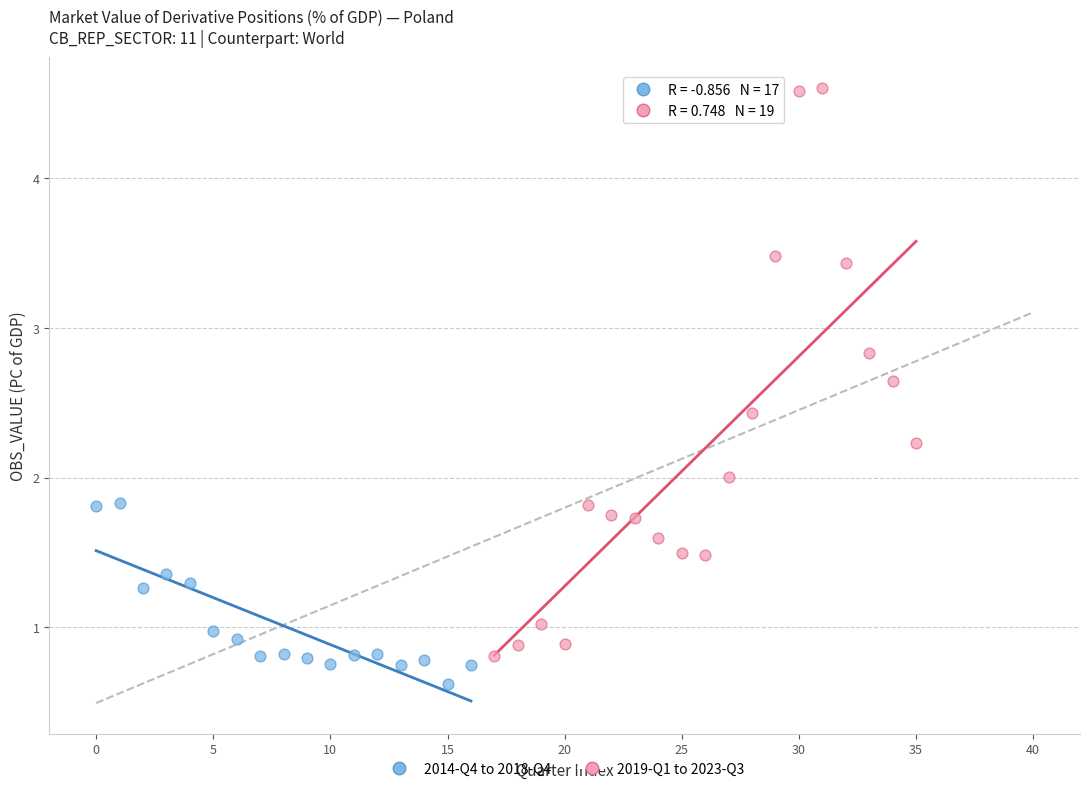

Which series reaches the maximum Y coordinate?

2019-Q1 to 2023-Q3